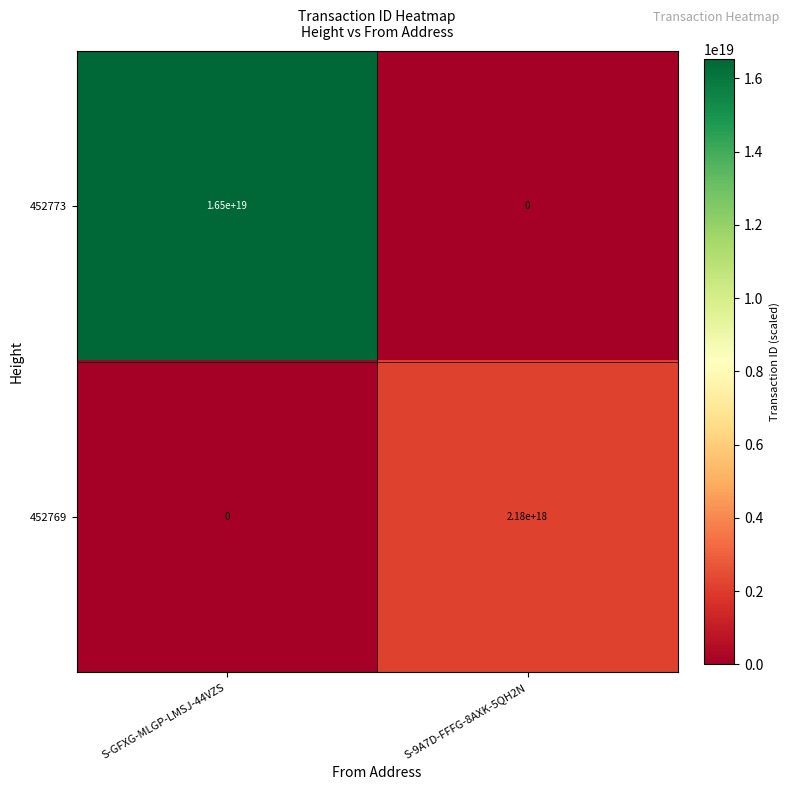

Between S-GFXG-MLGP-LMSJ-44VZS and S-9A7D-FFFG-8AXK-5QH2N, which series saw the biggest shift?

452773